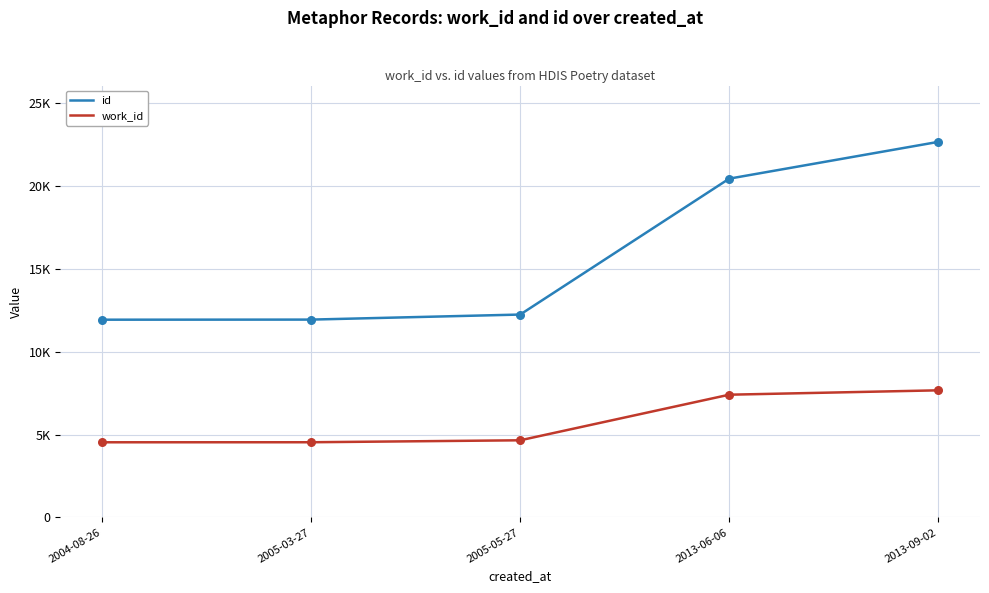

Is the value of id at 2004-08-26 greater than the value of work_id at 2005-05-27?

Yes